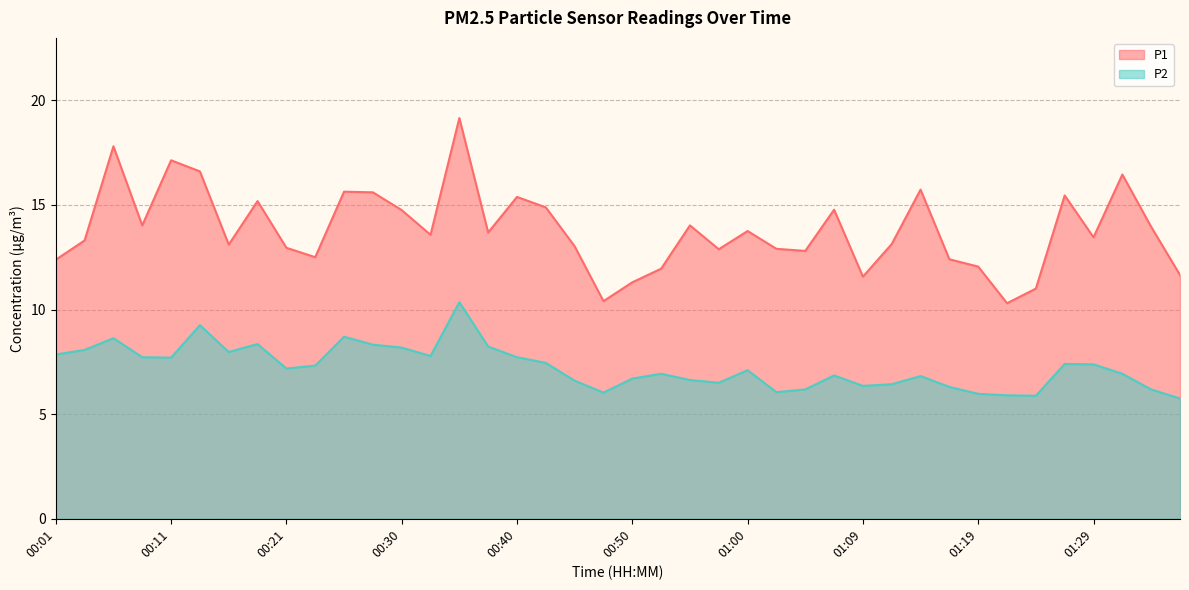

At 00:40, list the series in order from smallest to largest.

P2, P1